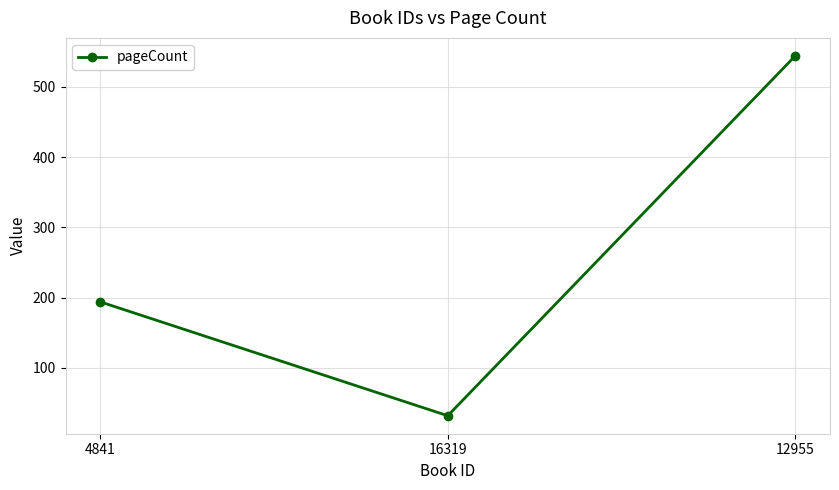

Is it true that the value at 12955 is 544?

True